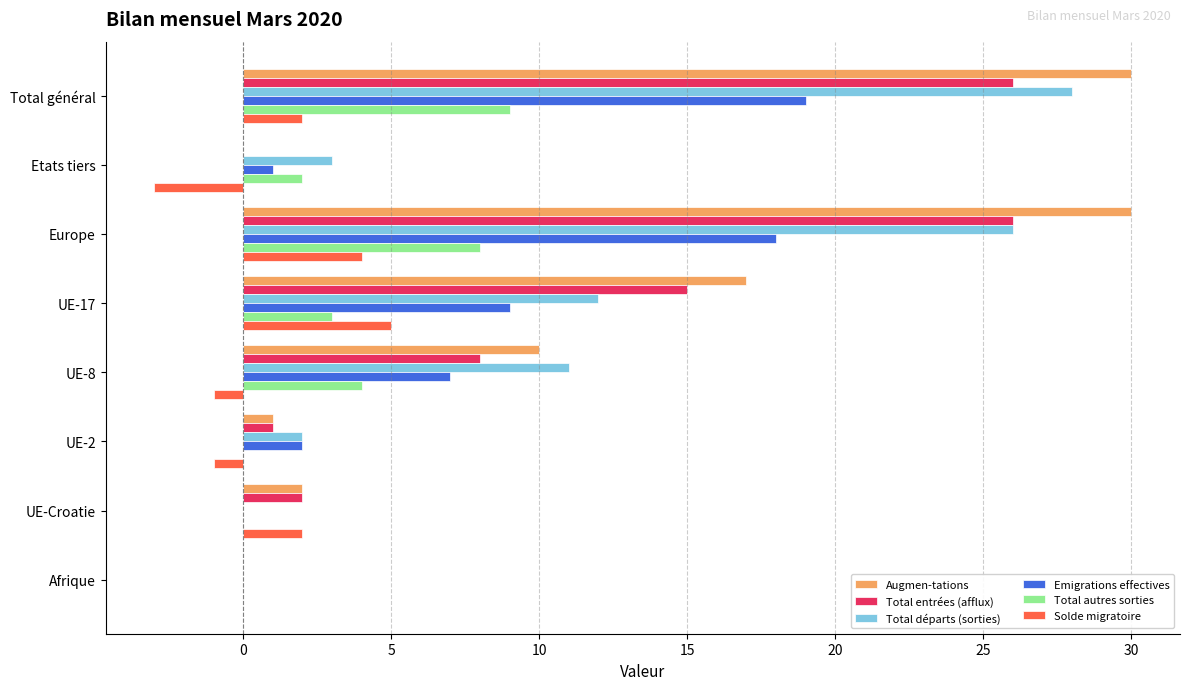

What is the sum of the Total entrées (afflux) values at Total général and UE-Croatie?

28